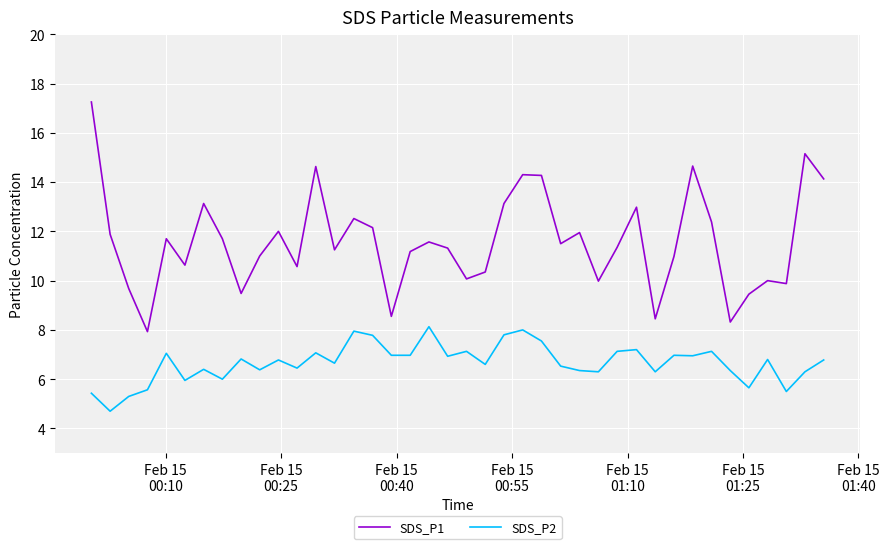

Which series has the widest spread of values?

SDS_P1